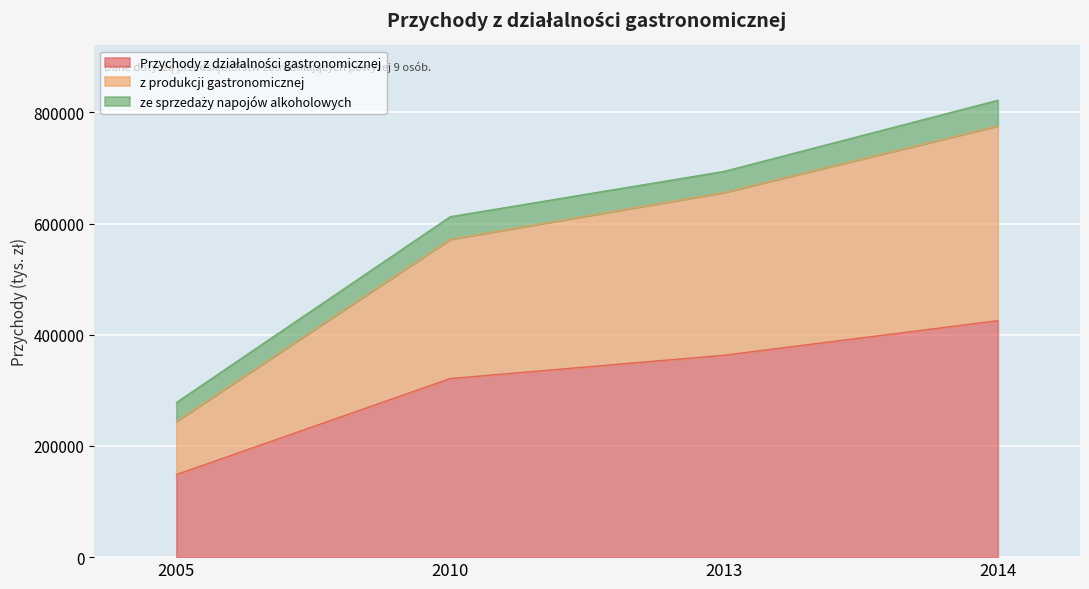

Which series has the largest range (max minus min)?

z produkcji gastronomicznej